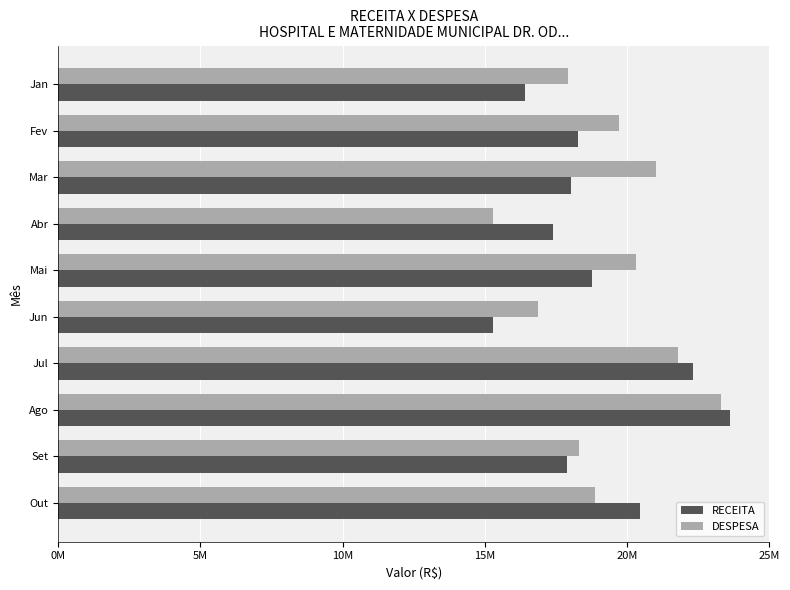

What are all the series names shown in the legend?

RECEITA, DESPESA